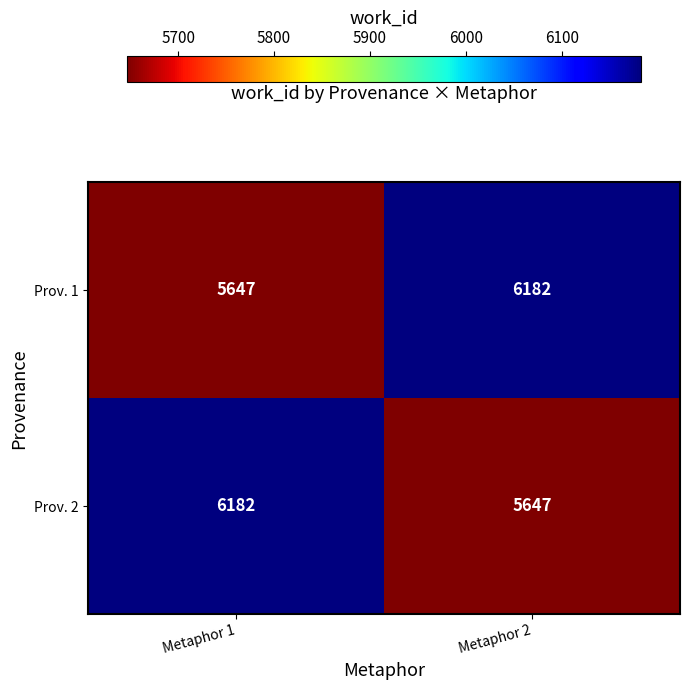

Reading left to right, transcribe all the data shown in this chart.

Prov. 1: 5647	6182
Prov. 2: 6182	5647